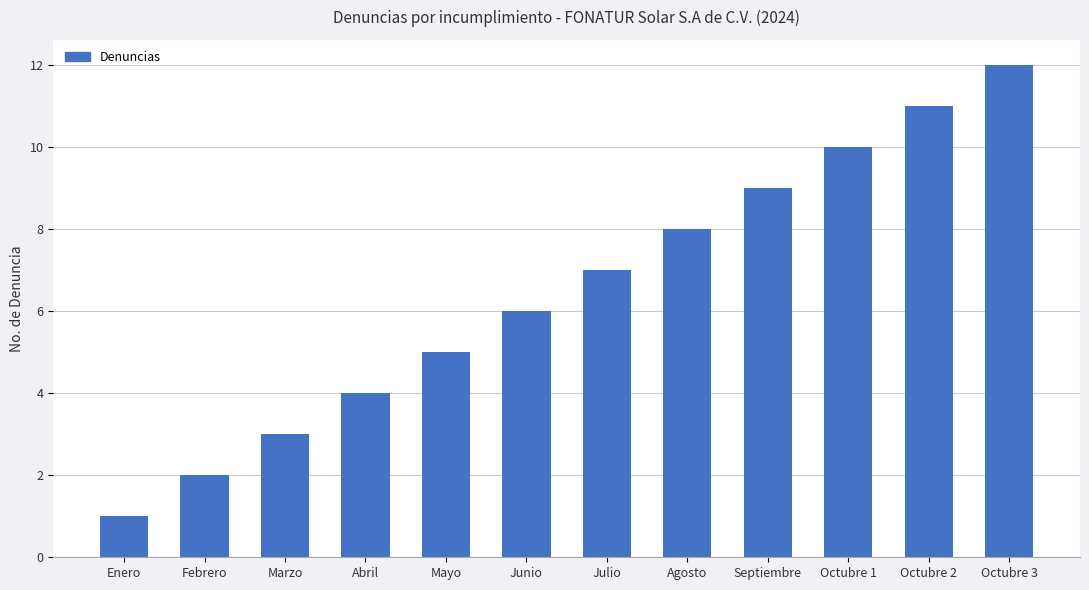

The chart shows a value of 2 at Abril. True or false?

False